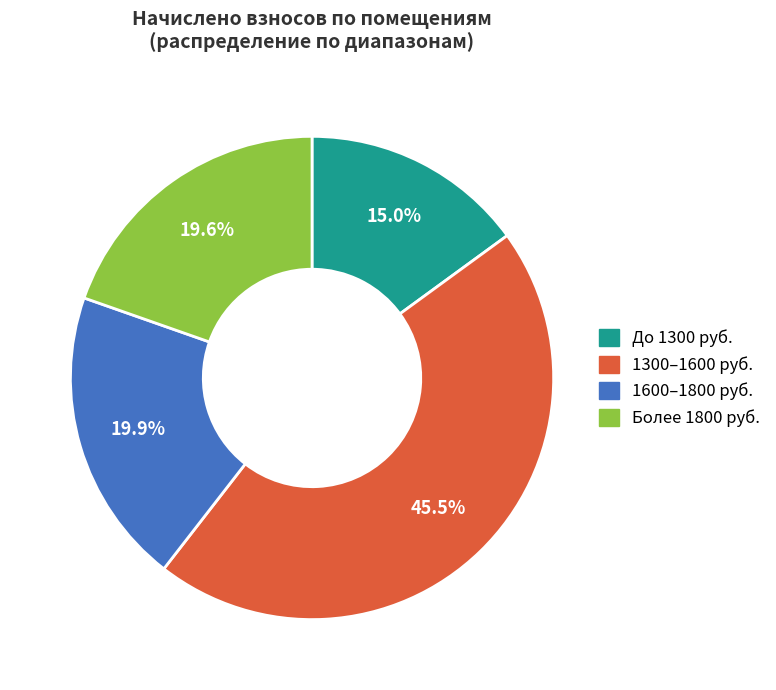

Is the sum of 1300–1600 руб. and Более 1800 руб. greater than half?

Yes